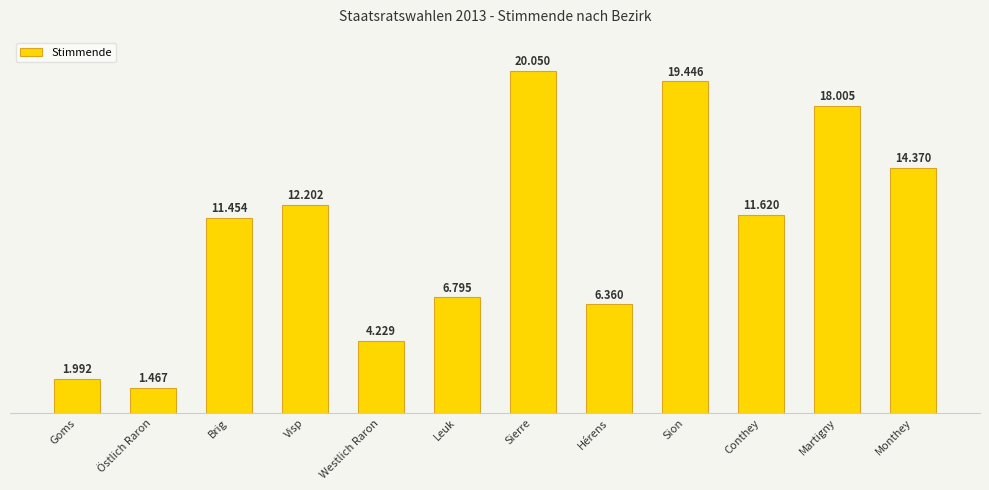

What is the average value?

10666